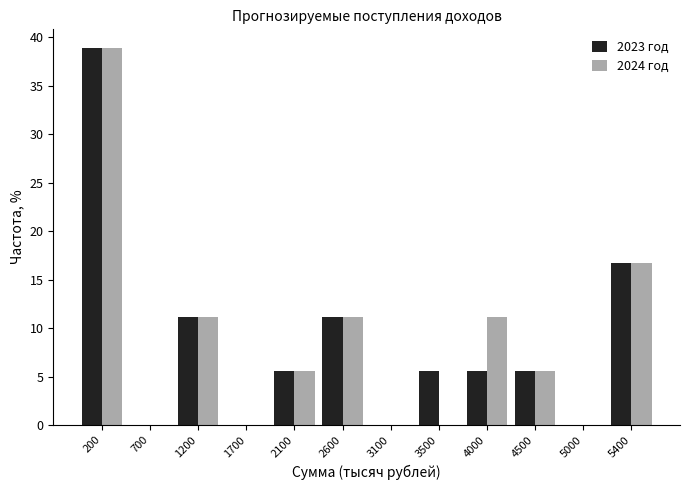

Reading left to right, transcribe this chart: for each range on the x-axis, give the height of each series' bar. Neither the bar edges nor the heights are printed on the chart, so give them approximately, as read against the axes.

0 to 500: 2023 год=39.0	2024 год=39.0
500 to 950: 2023 год=0	2024 год=0
950 to 1450: 2023 год=11.0	2024 год=11.0
1450 to 1900: 2023 год=0	2024 год=0
1900 to 2350: 2023 год=5.5	2024 год=5.5
2350 to 2850: 2023 год=11.0	2024 год=11.0
2850 to 3300: 2023 год=0	2024 год=0
3300 to 3800: 2023 год=5.5	2024 год=0
3800 to 4250: 2023 год=5.5	2024 год=11.0
4250 to 4700: 2023 год=5.5	2024 год=5.5
4700 to 5200: 2023 год=0	2024 год=0
5200 to 5650: 2023 год=16.5	2024 год=16.5